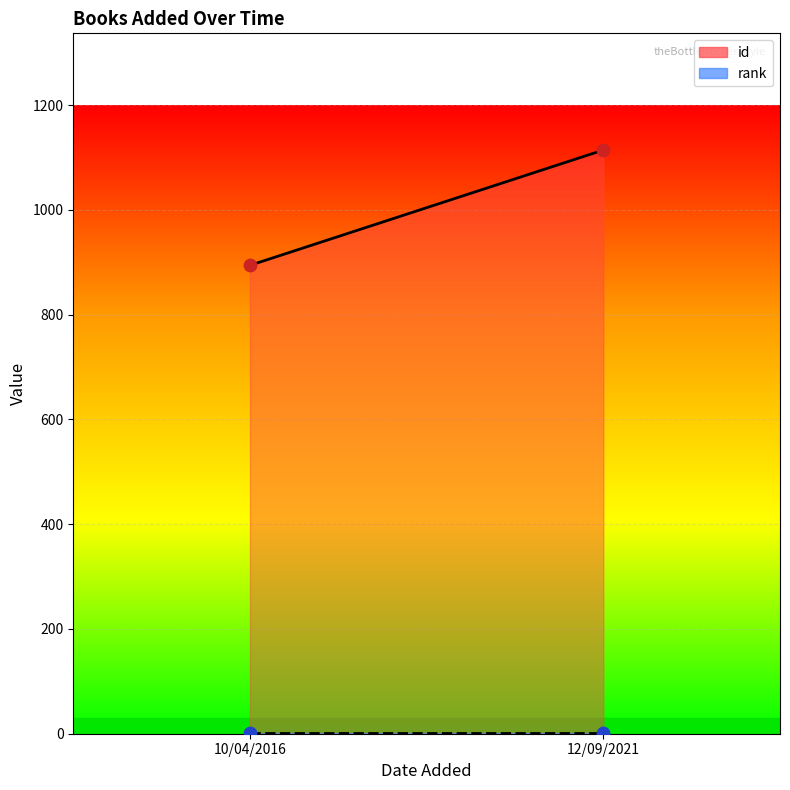

Which series has the largest Y range (max minus min)?

id